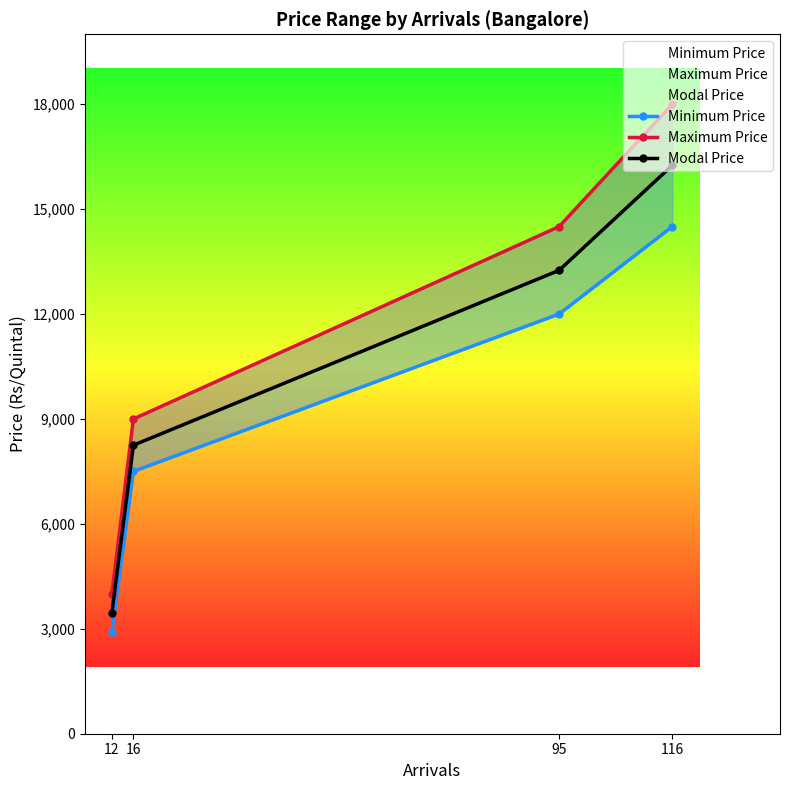

True or false: Maximum Price and Modal Price cross at least once.

False